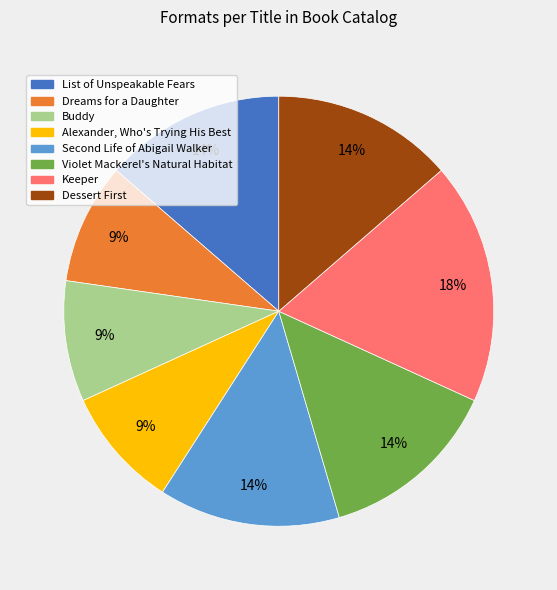

How many segments does this pie chart have?

8